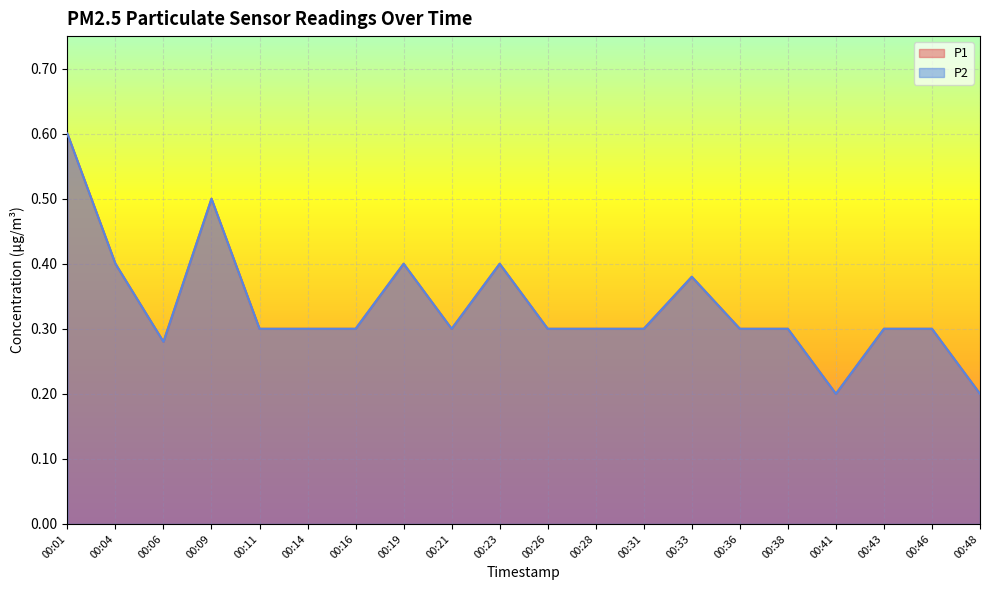

True or false: P1 and P2 cross at least once.

False